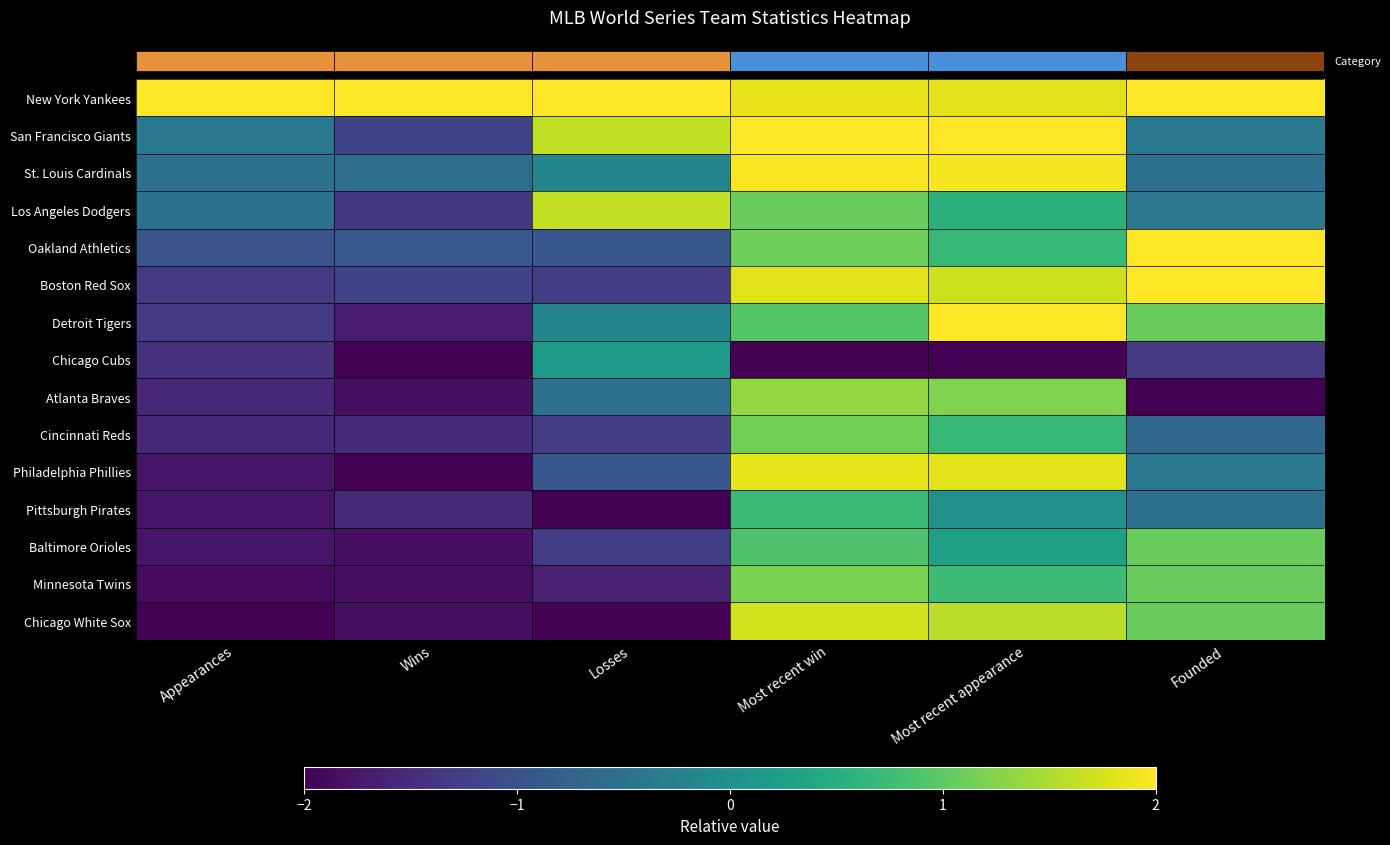

At which category does the chart reach its minimum across all series?

Wins